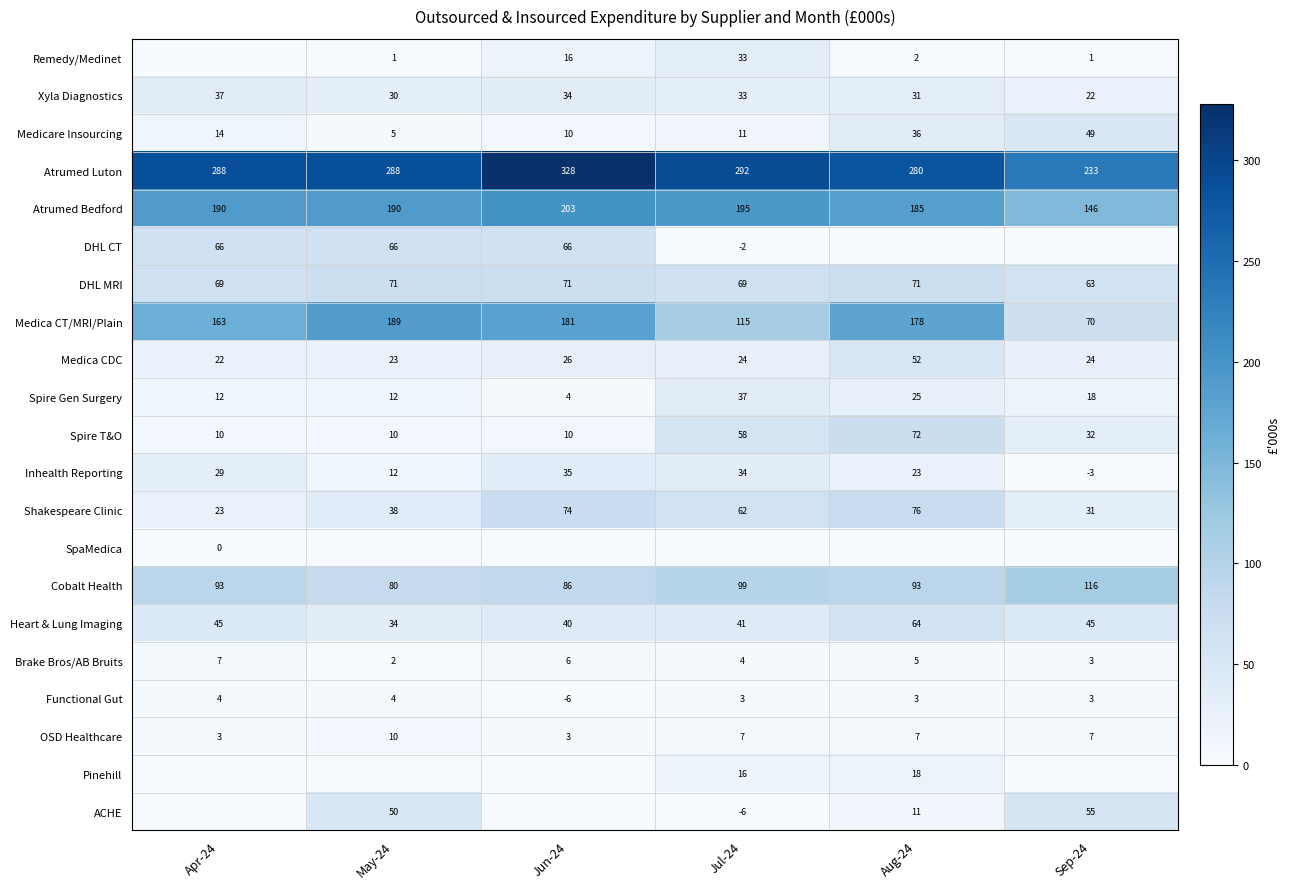

What is the difference between the second highest and minimum values in the Medicare Insourcing series?

31